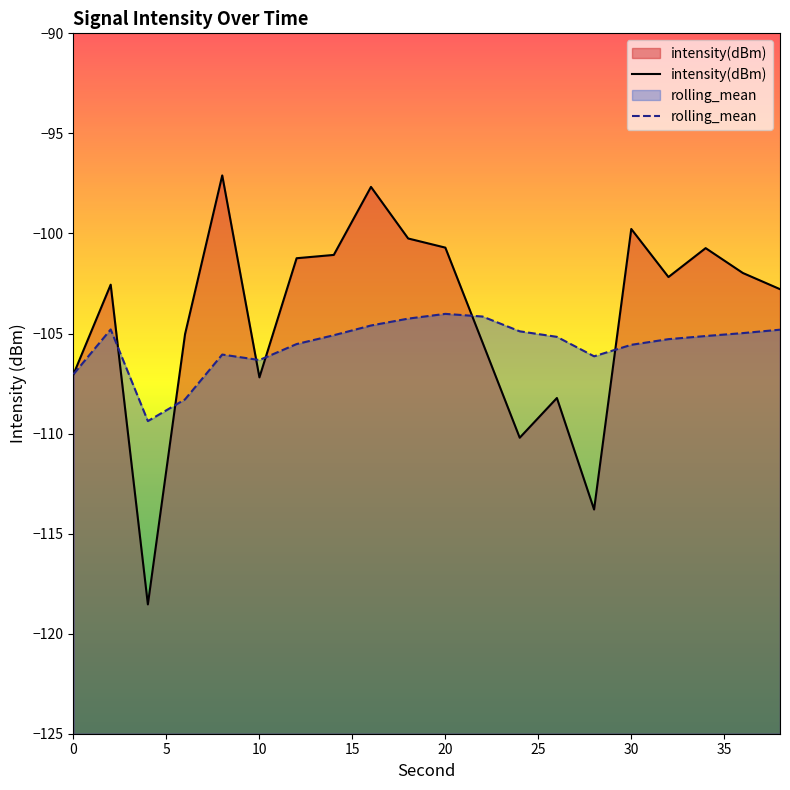

Reading right to left, extract all data points from this chart.

intensity(dBm): 38=-102.8	36=-102.0	34=-100.7	32=-102.2	30=-99.8	28=-113.8	26=-108.2	24=-110.2	22=-105.4	20=-100.7	18=-100.3	16=-97.7	14=-101.1	12=-101.2	10=-107.2	8=-97.1	6=-105.0	4=-118.5	2=-102.6	0=-107.0
rolling_mean: 38=-104.8	36=-105.0	34=-105.1	32=-105.3	30=-105.6	28=-106.1	26=-105.2	24=-104.9	22=-104.2	20=-104.0	18=-104.3	16=-104.6	14=-105.1	12=-105.5	10=-106.3	8=-106.1	6=-108.3	4=-109.4	2=-104.8	0=-107.0